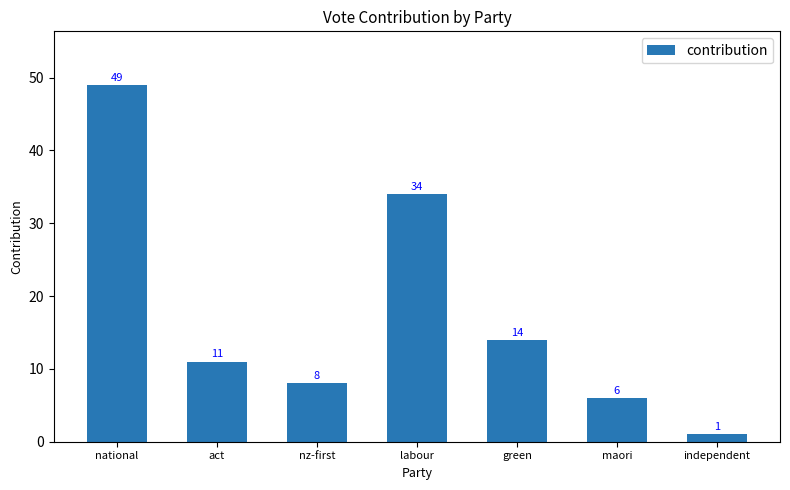

How many bars are there in total?

7